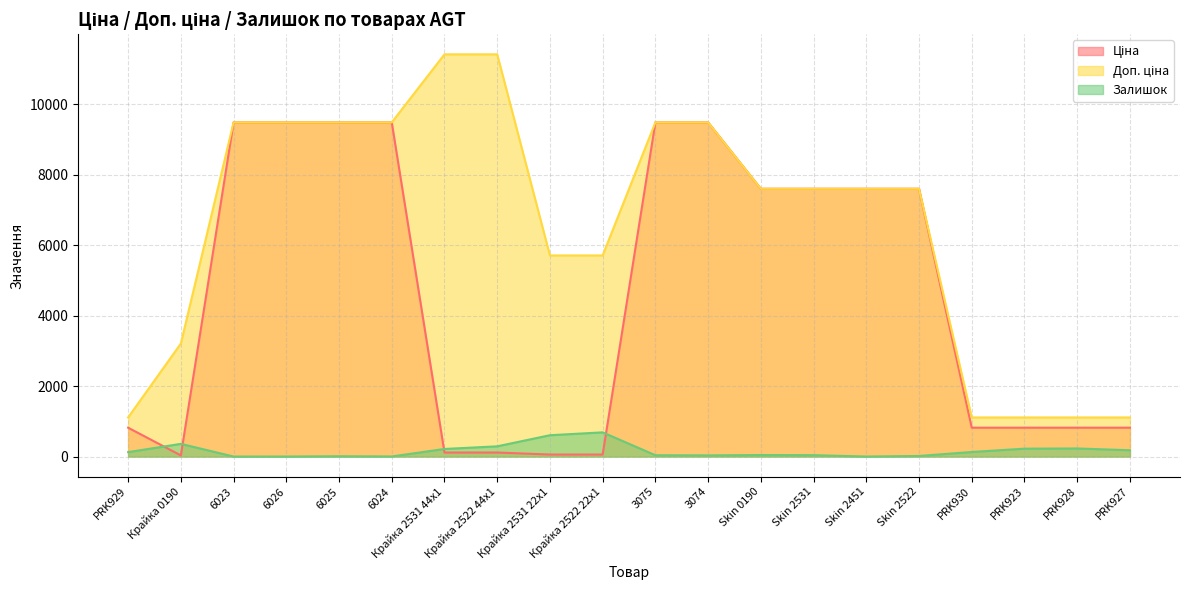

What position from the right is 6025?

16